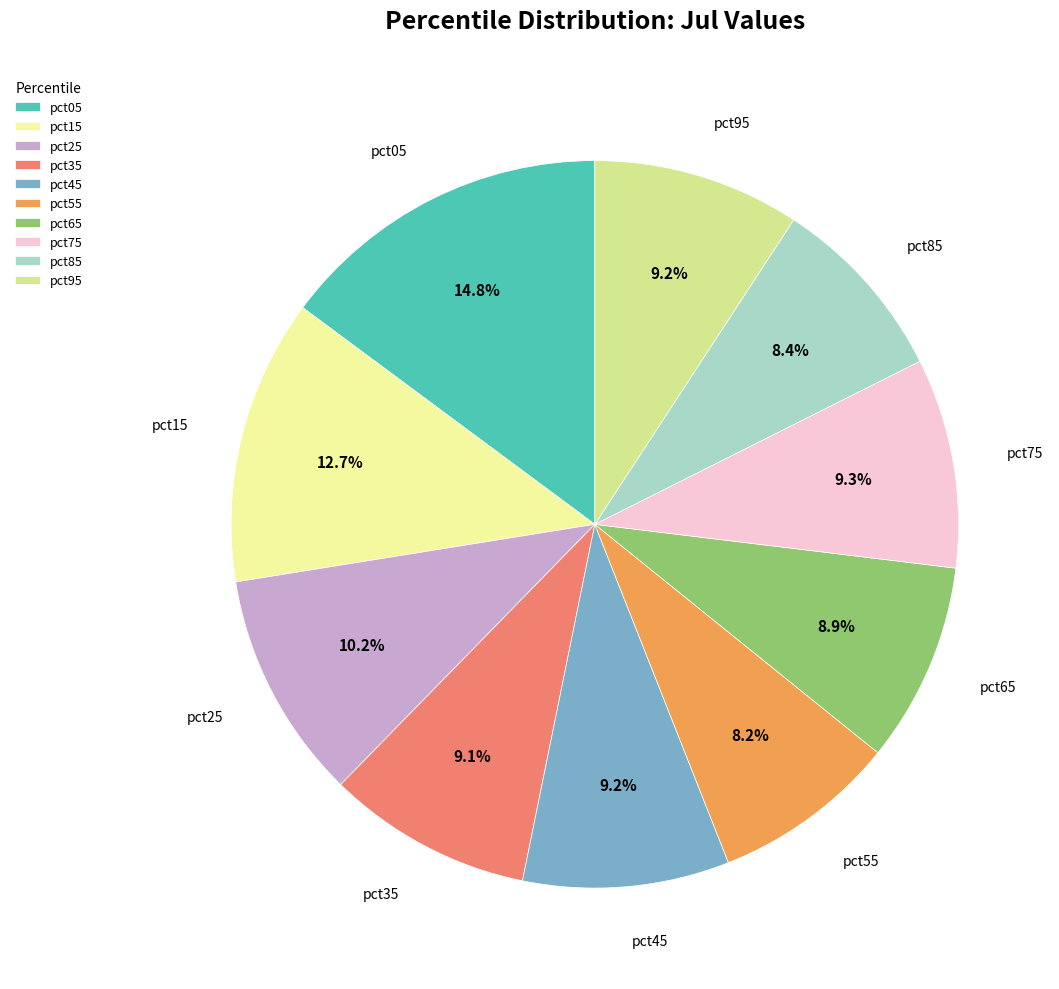

Count the number of slices in the pie.

10